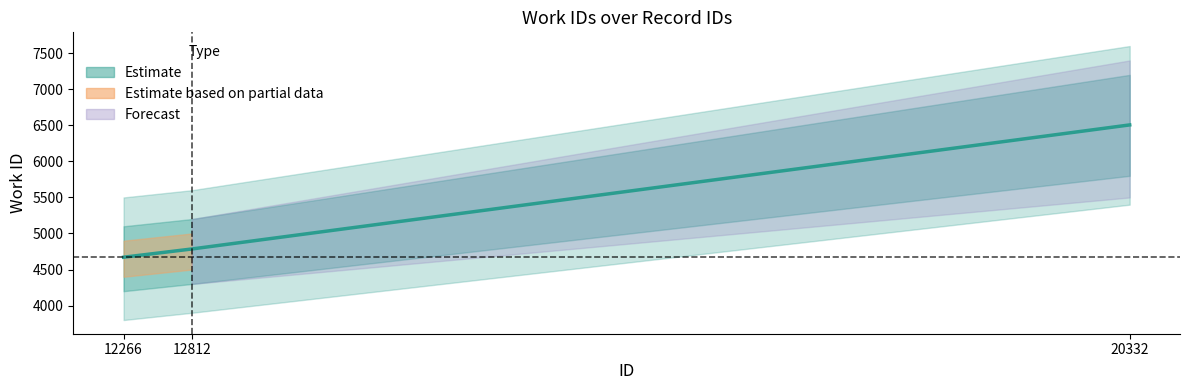

What is the approximate value at 20332?

6506